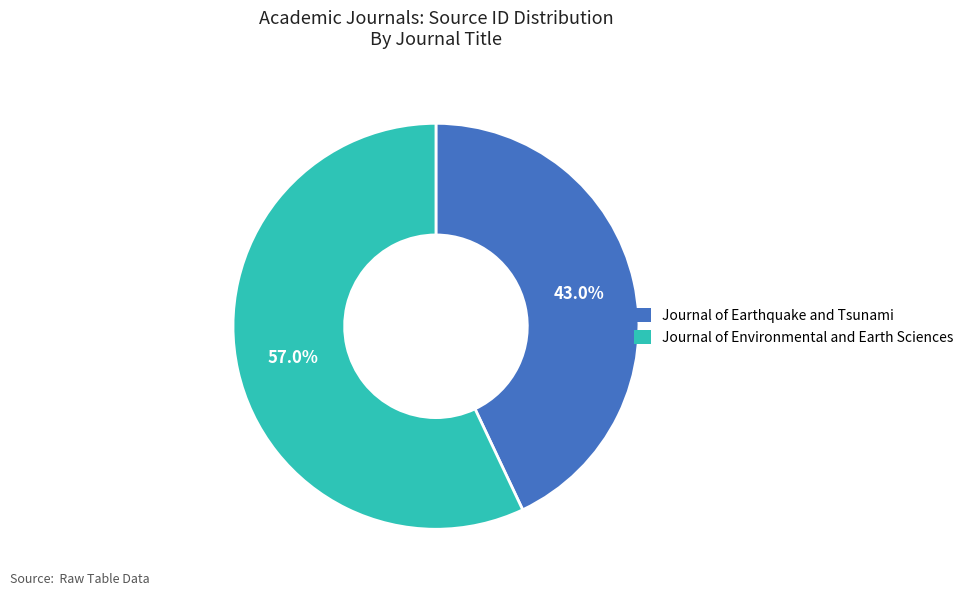

To the nearest percent, what portion does Journal of Environmental and Earth Sciences represent?

57%